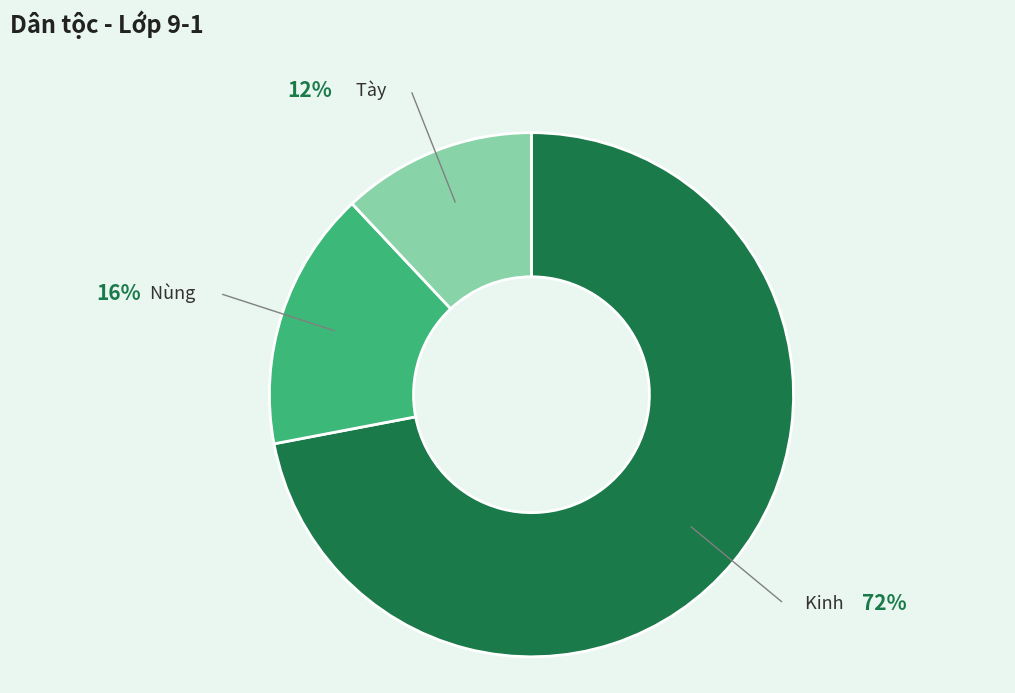

Is the sum of Tày and Nùng greater than half?

No